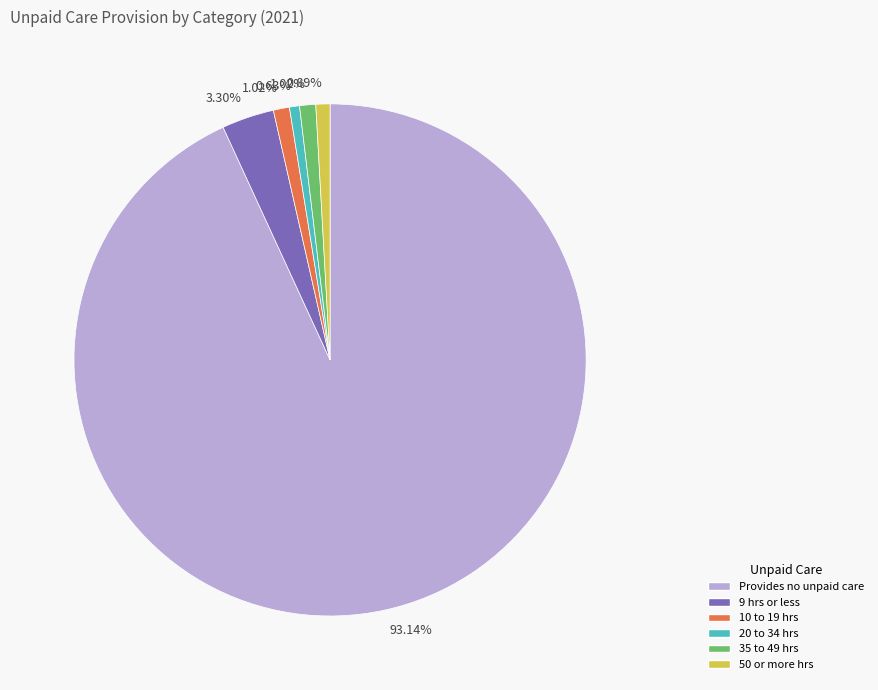

Which category accounts for the majority?

Provides no unpaid care